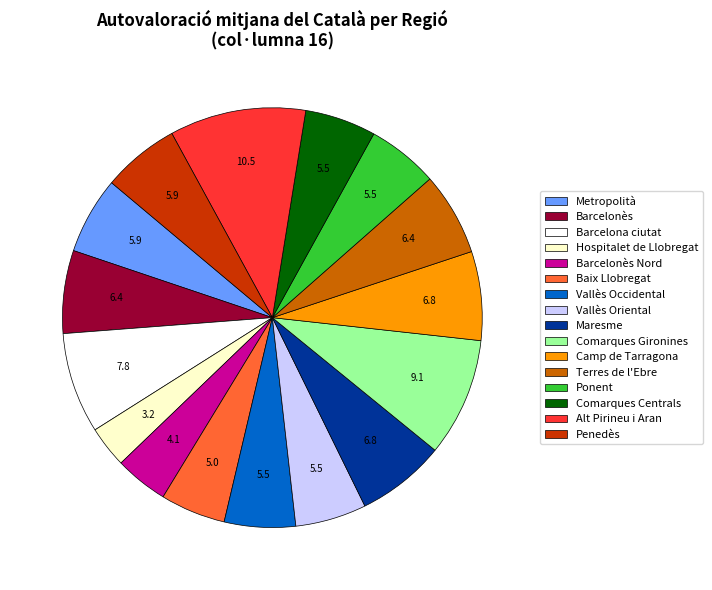

Count the number of slices in the pie.

16